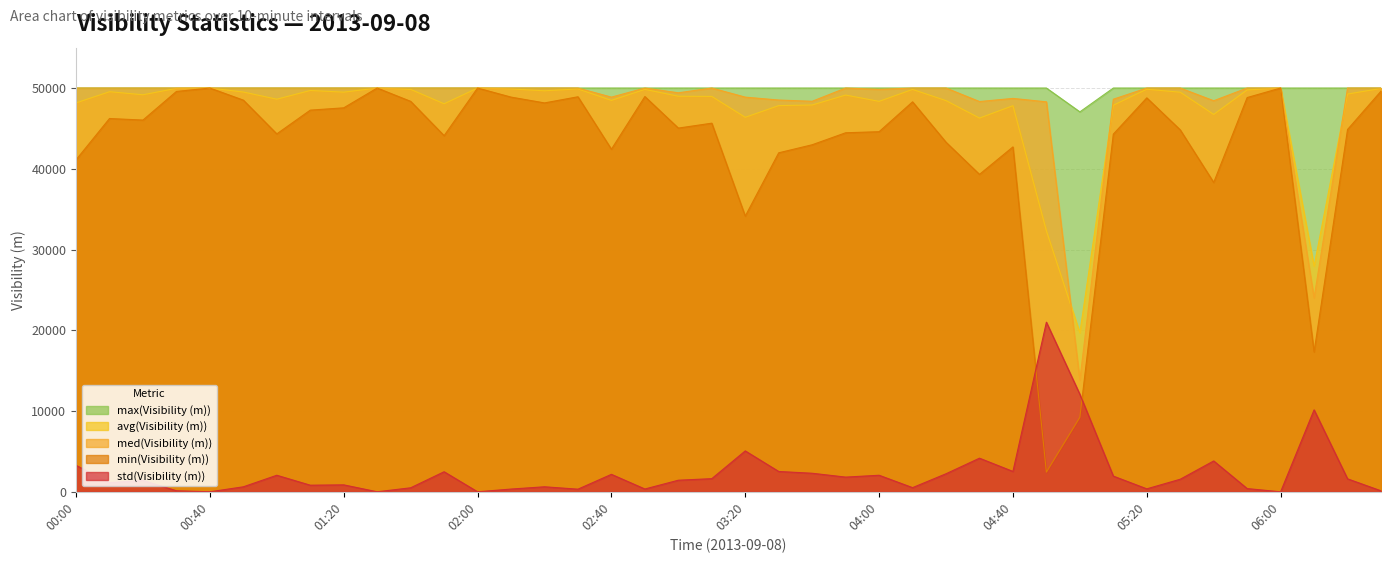

Where does the std(Visibility (m)) series first go above 1554?

00:00